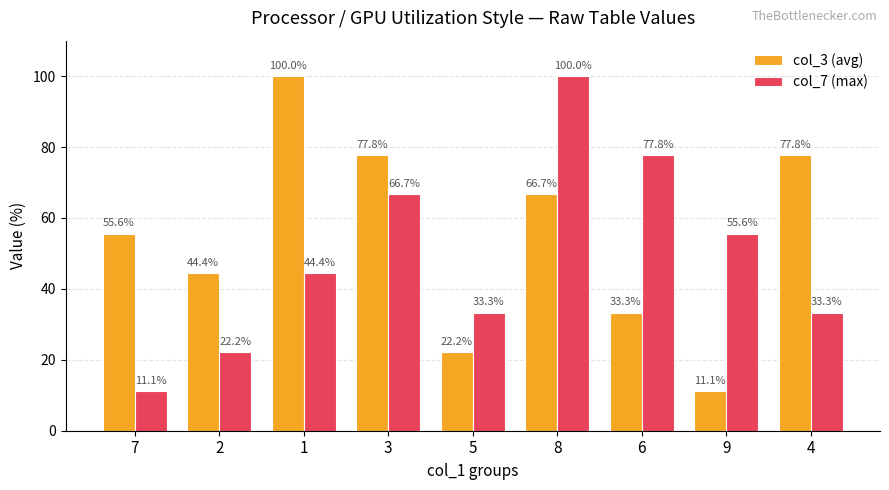

What is the spread (max minus min) of values at 8?

33.3